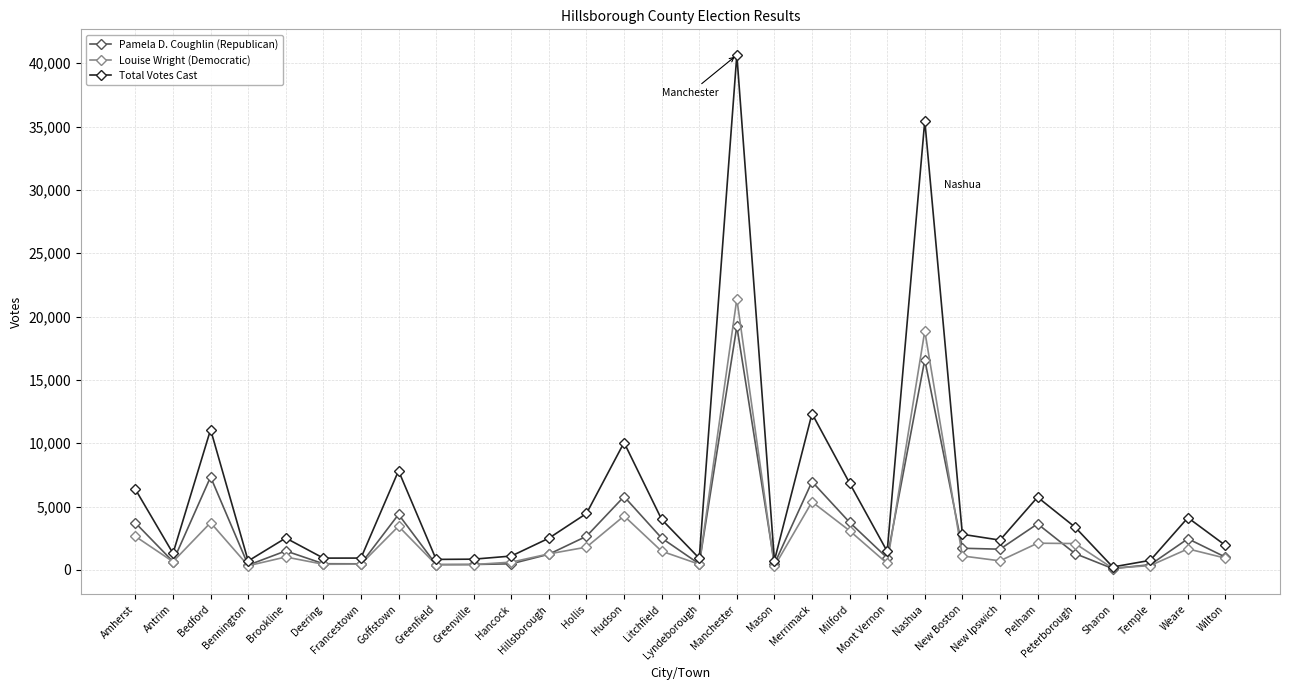

What is the maximum value shown in the chart?

40644